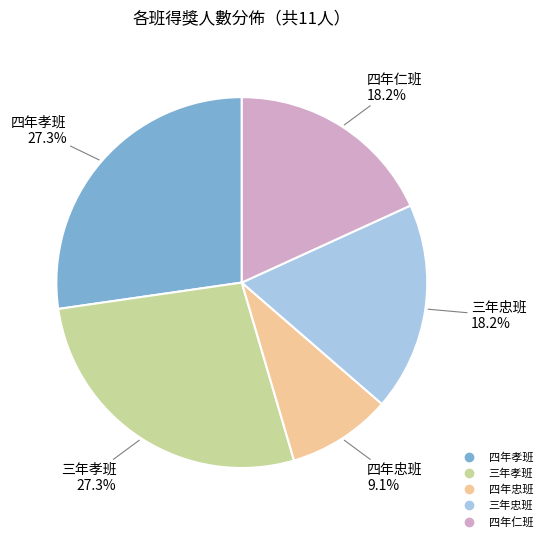

Count the number of slices in the pie.

5